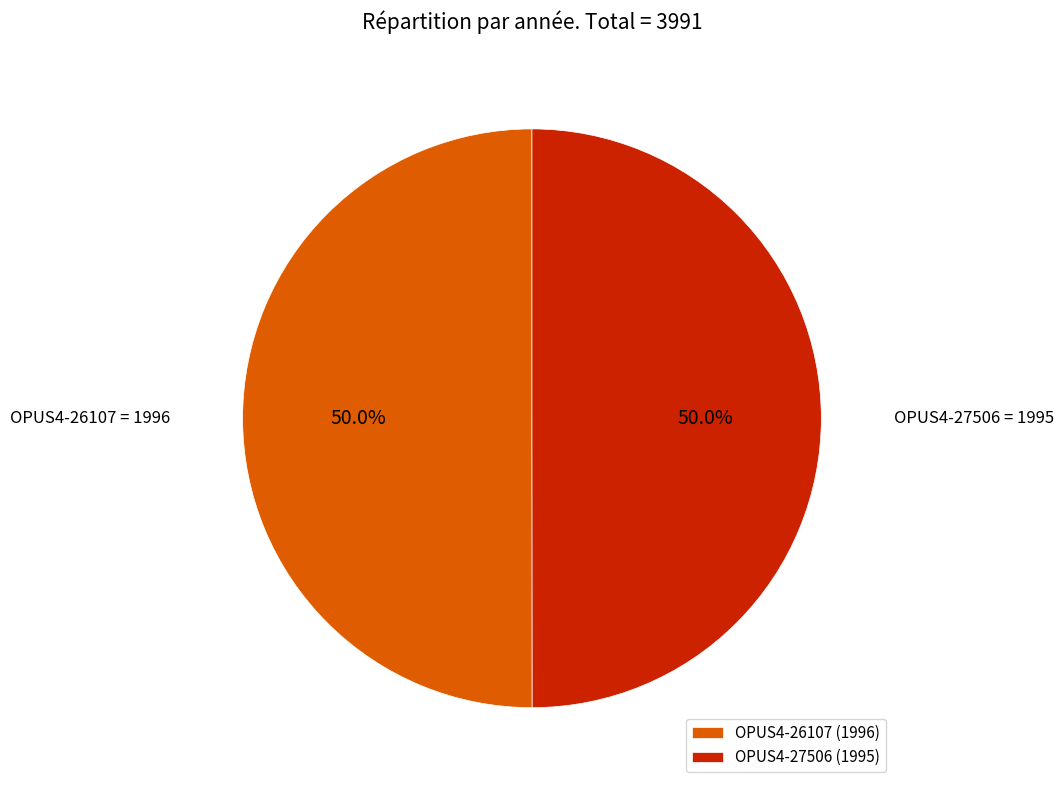

The OPUS4-27506 slice represents 50% of the pie. True or false?

True